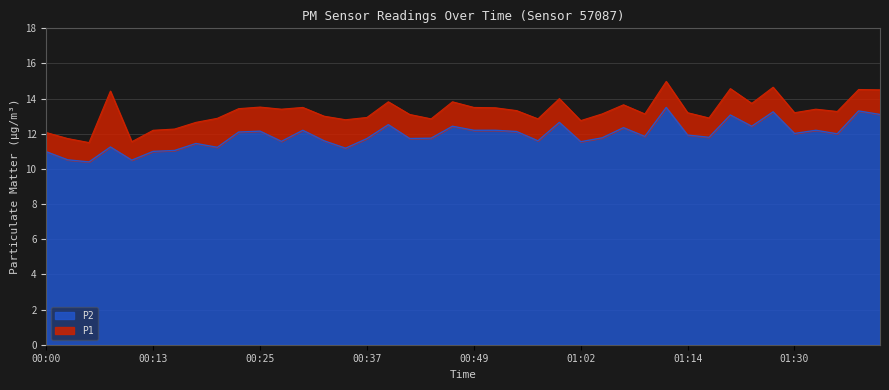

Rank the series by their maximum value, from highest to lowest.

P1, P2